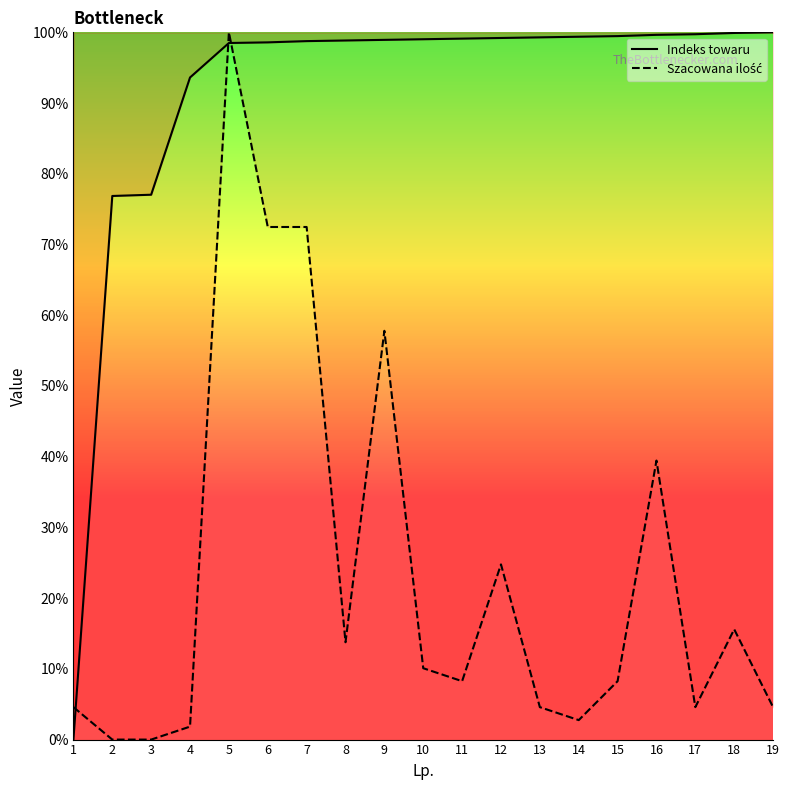

The value of Indeks towaru at 12 is 99.2. True or false?

True